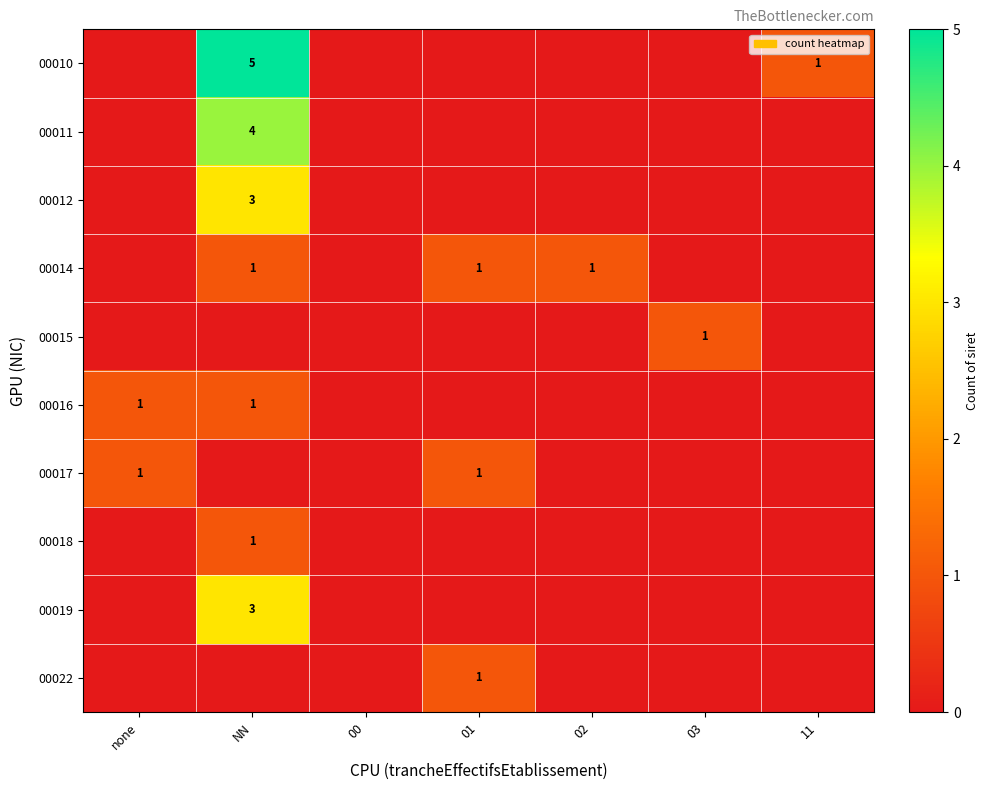

True or false: 00022 has a value of 1 at 01.

True